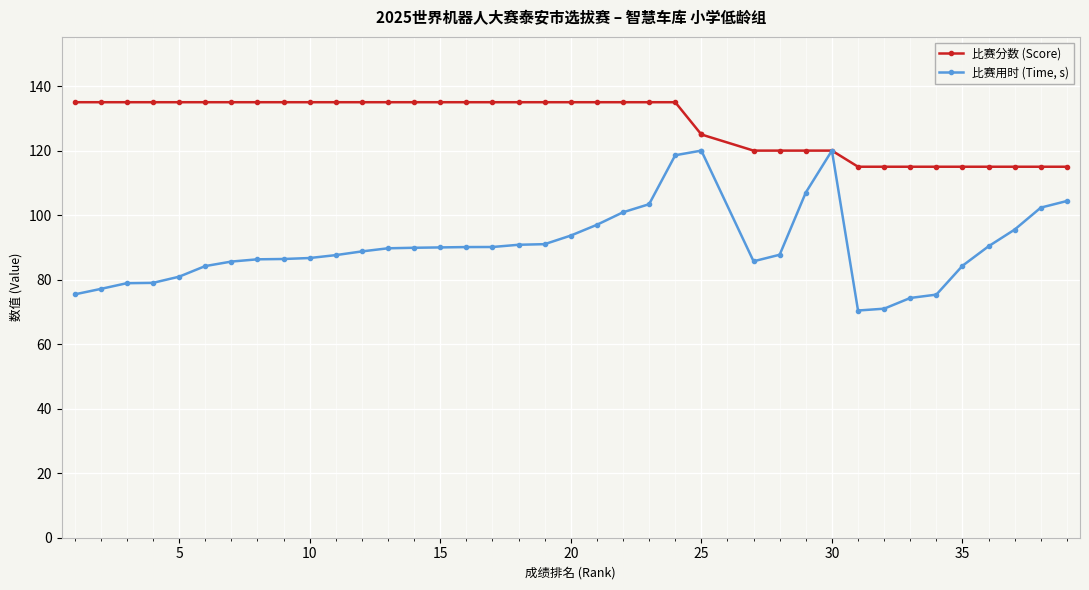

At how many categories does at least one series exceed 109?

39